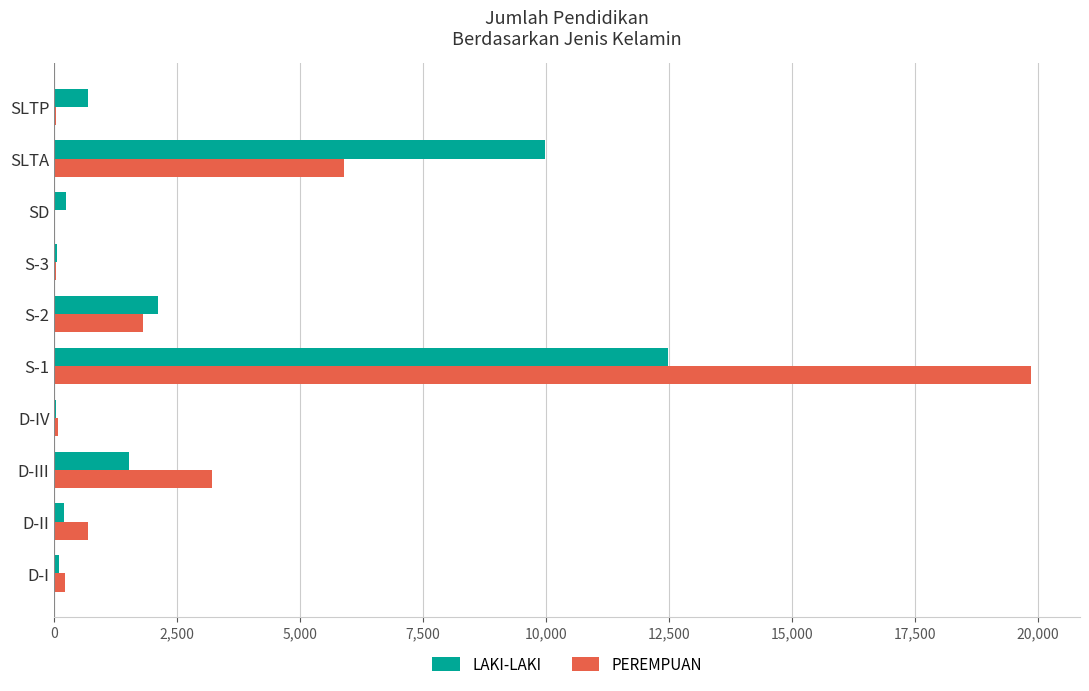

Which series has the largest total across all categories?

PEREMPUAN